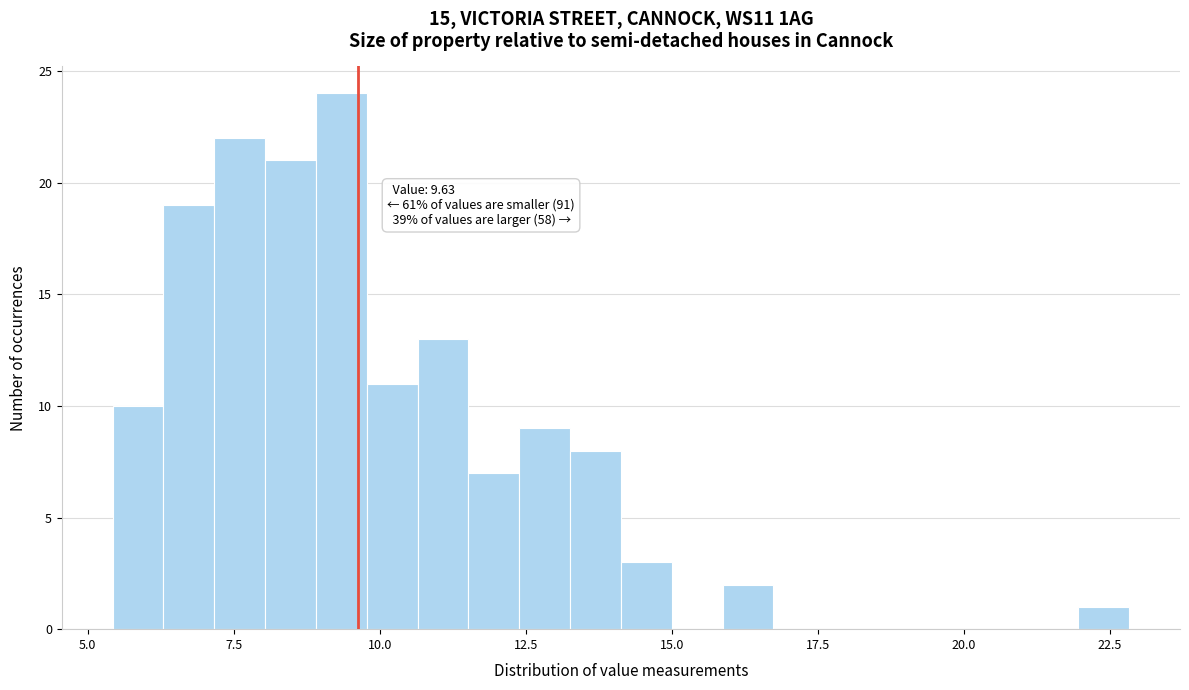

Read against the x-axis, roughly where is the centre of the tallest bar?

9.5